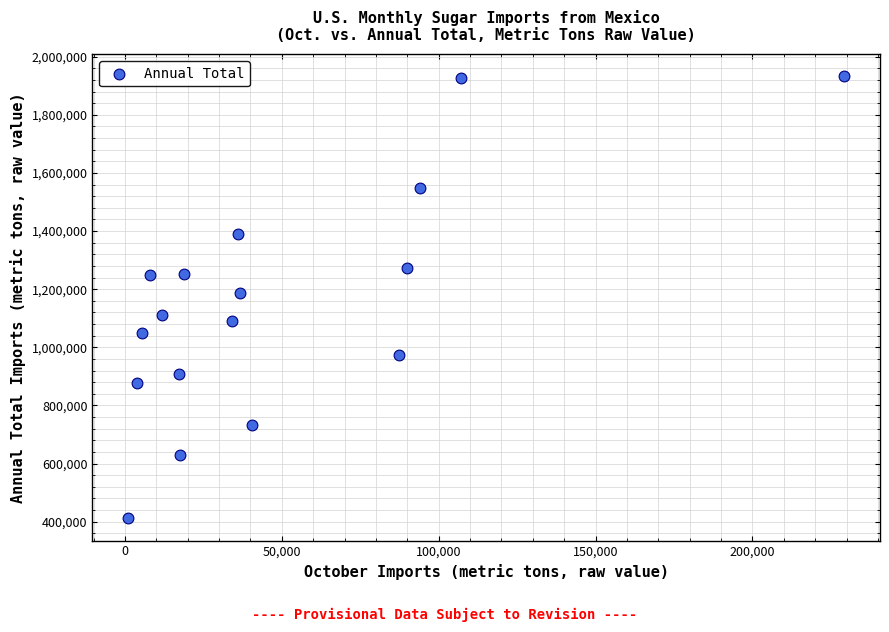

What is the range of X values (max minus min)?

228199.8